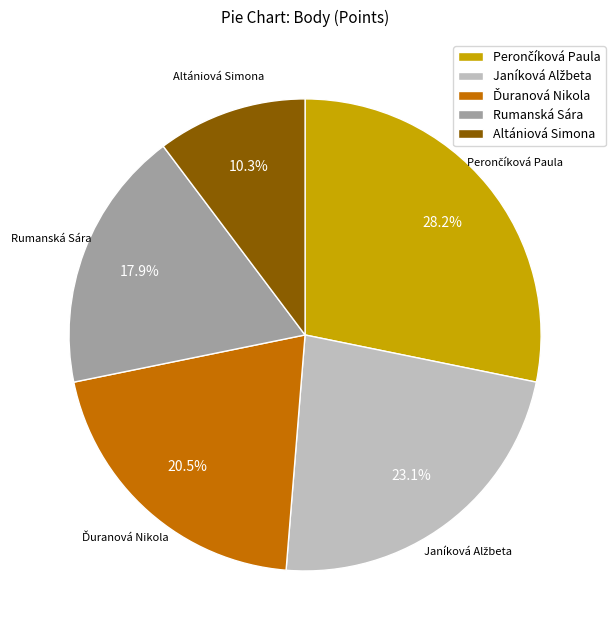

How many slices are in this pie chart?

5